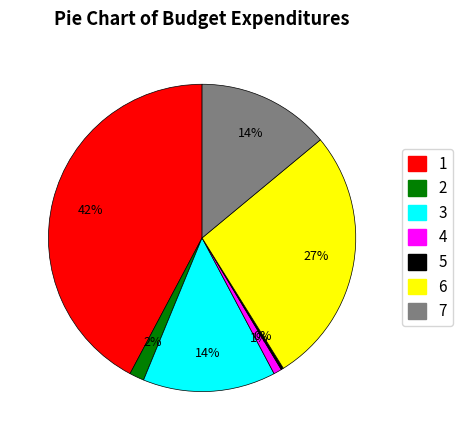

Which category has the biggest portion of the pie?

1